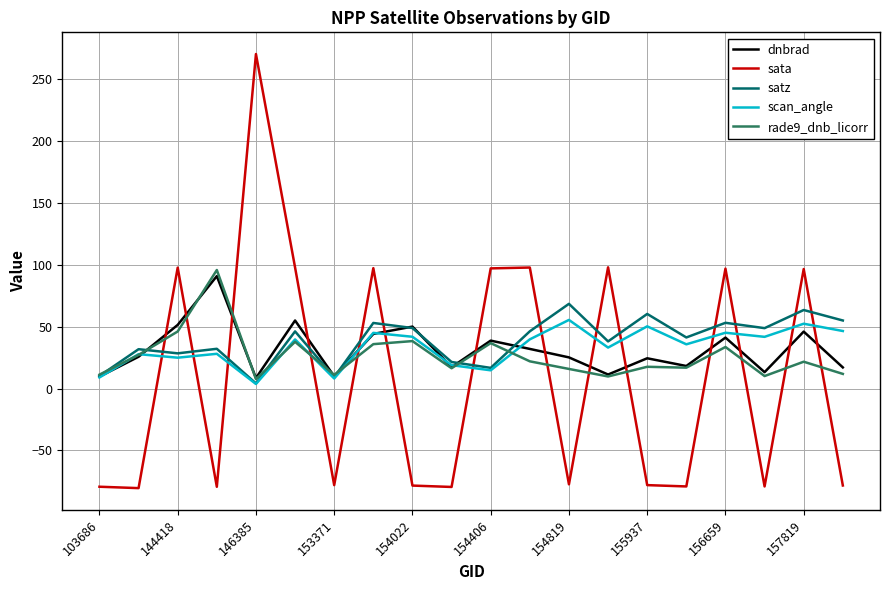

What is the highest value of the satz series?

68.4